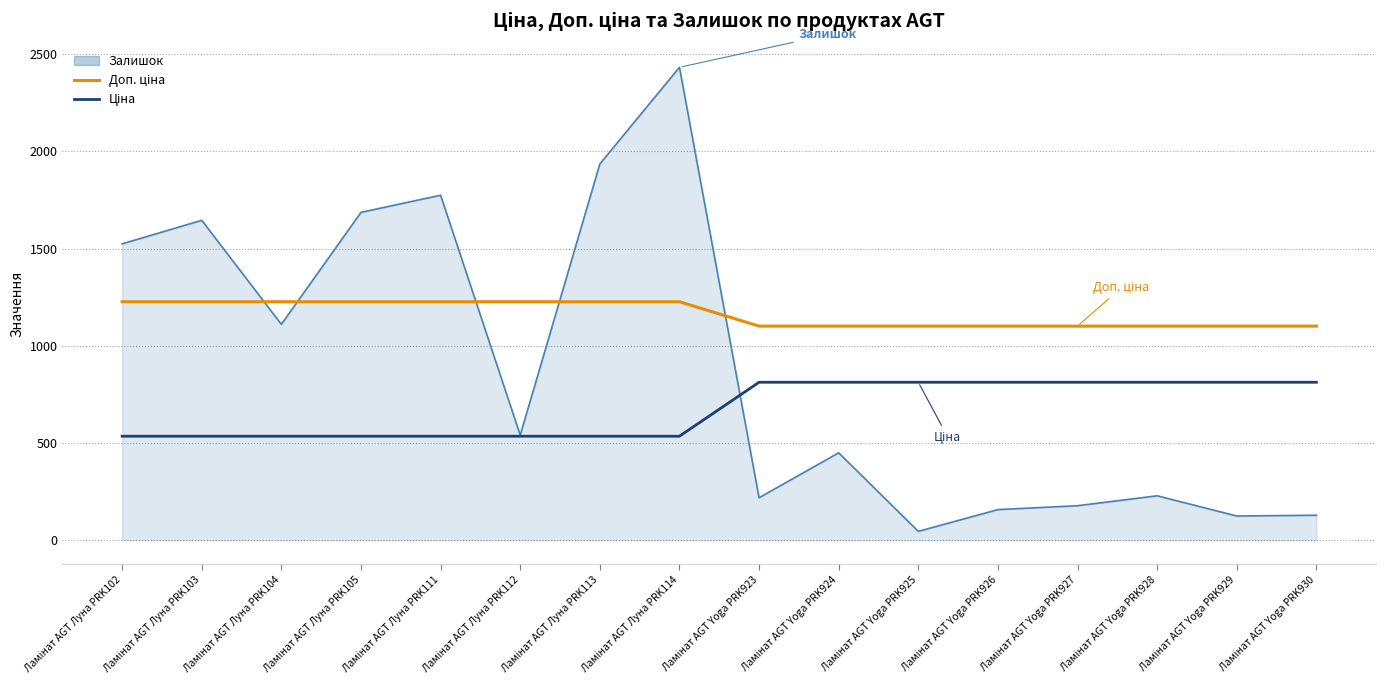

Does the chart have visible grid lines?

Yes